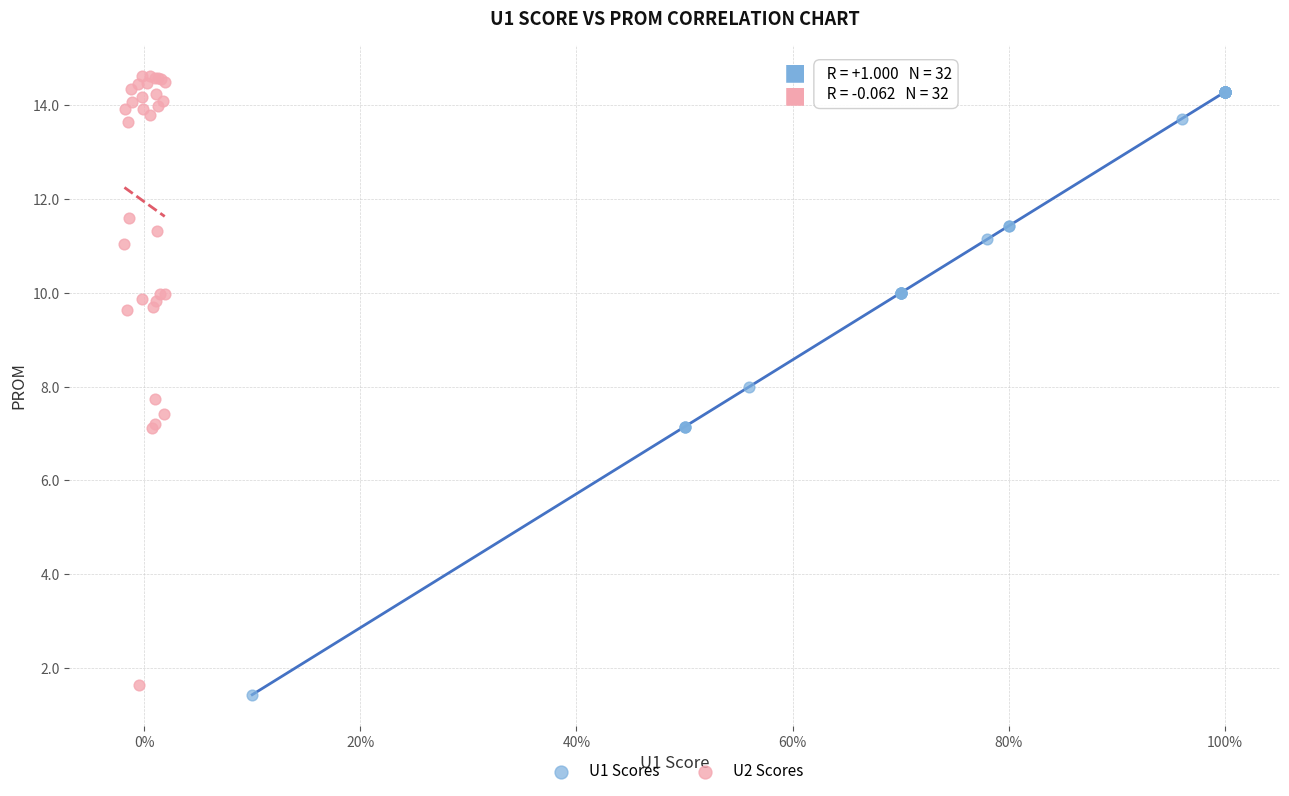

What are all the series names shown in the legend?

U1 Scores, U2 Scores